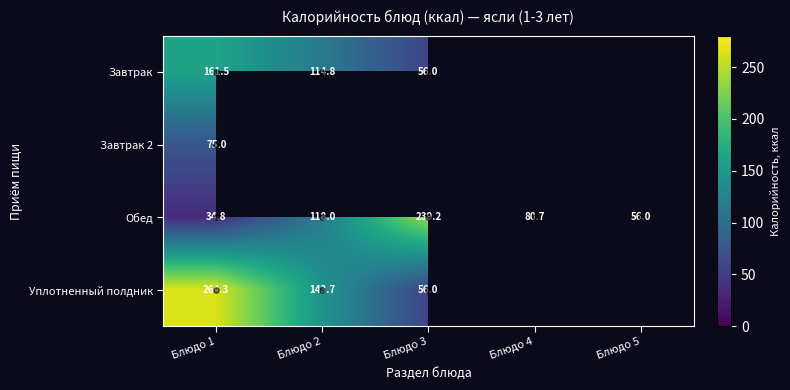

List the series in order of their peak value, highest first.

Уплотненный полдник, Обед, Завтрак, Завтрак 2